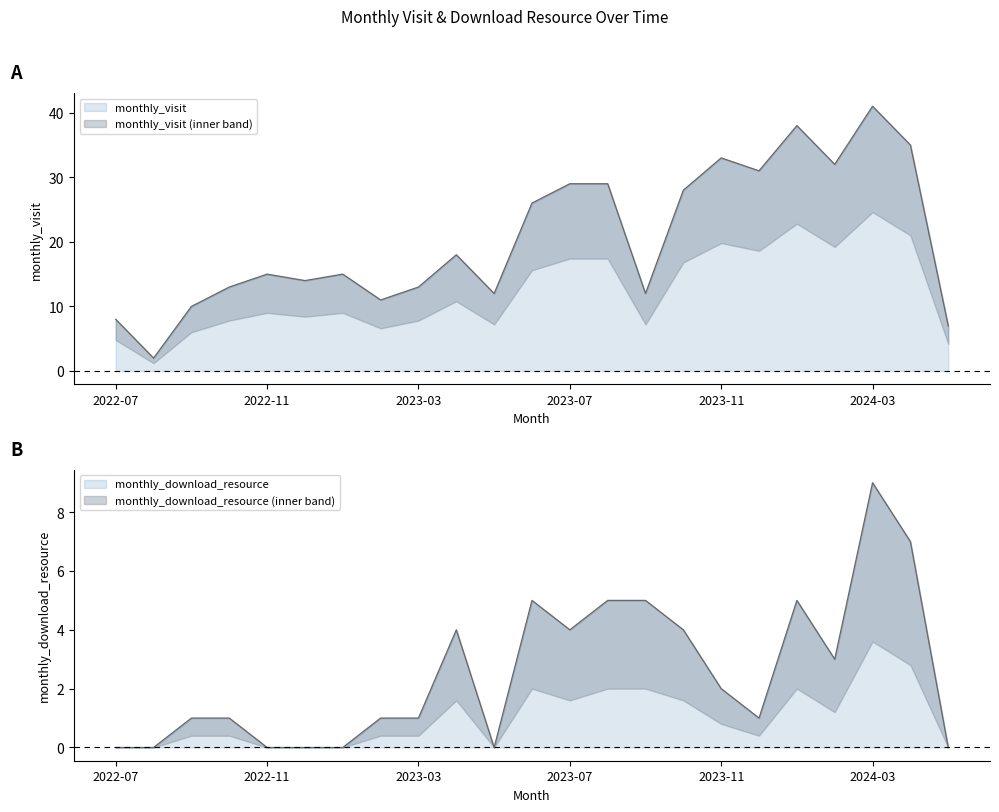

What is the total value across all series at 2023-11?

35